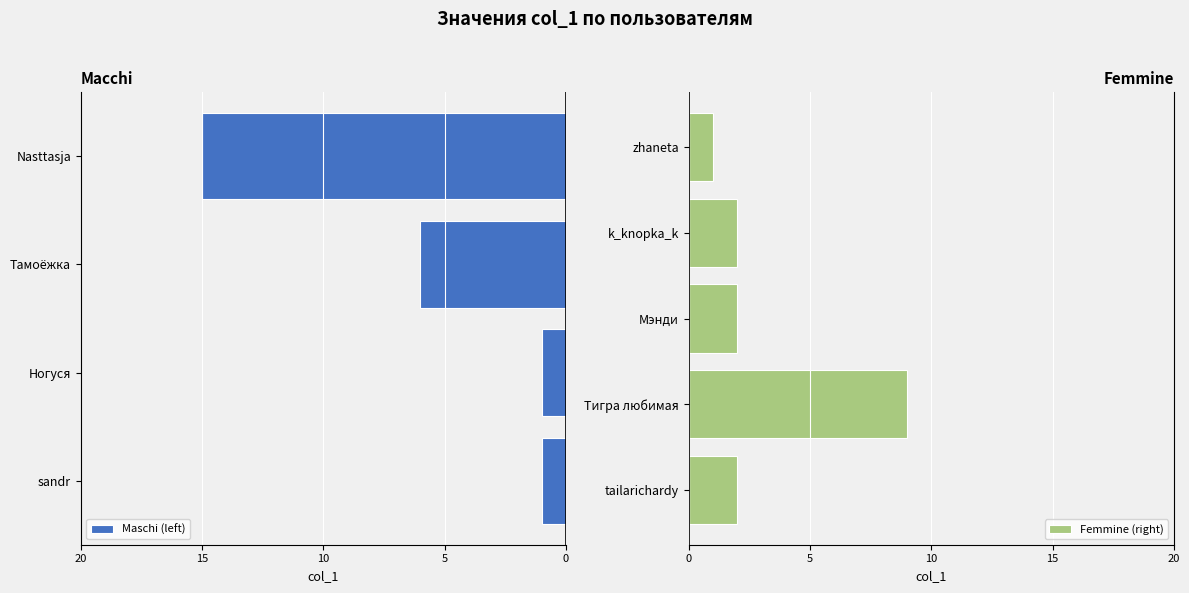

What position from the right is Мэнди?

3